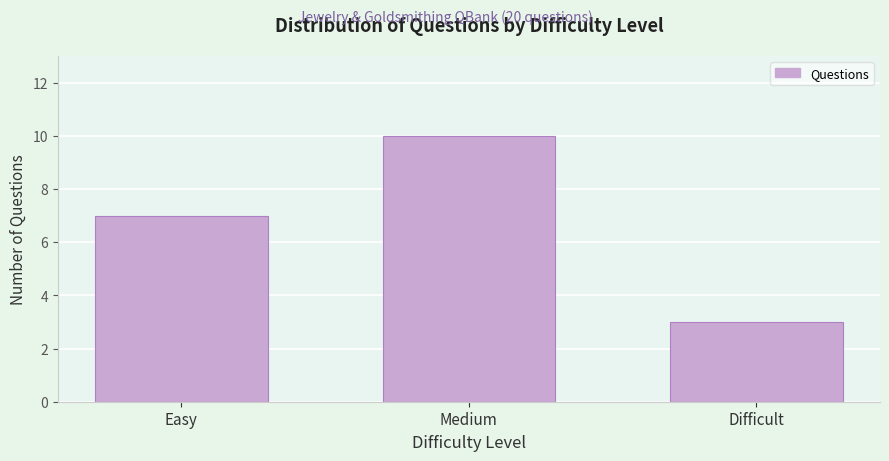

Reading left to right, what are all the values shown in this chart?

7	10	3